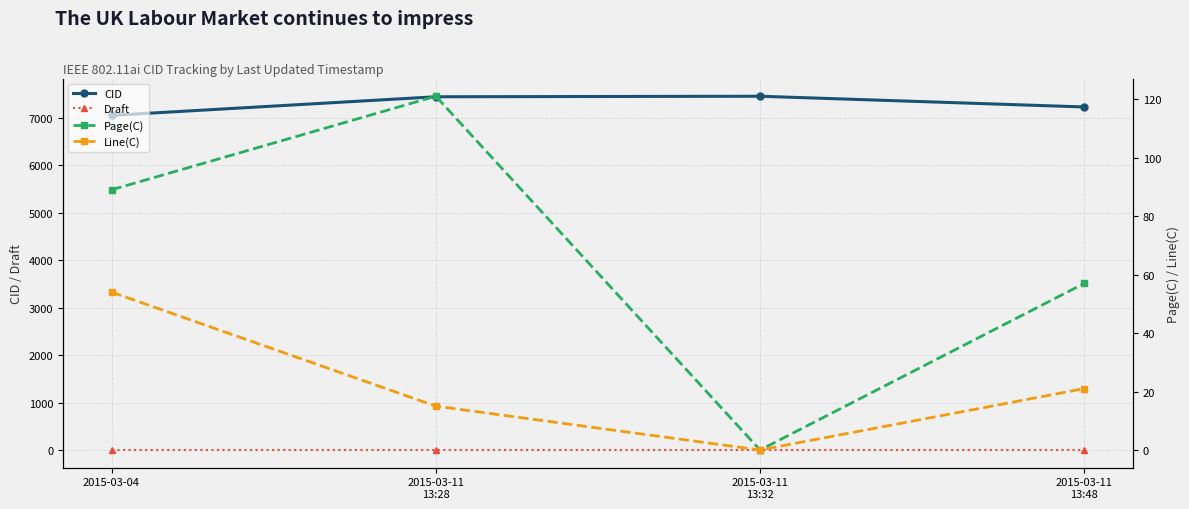

At which category is the sum across all series the highest?

2015-03-11
13:28